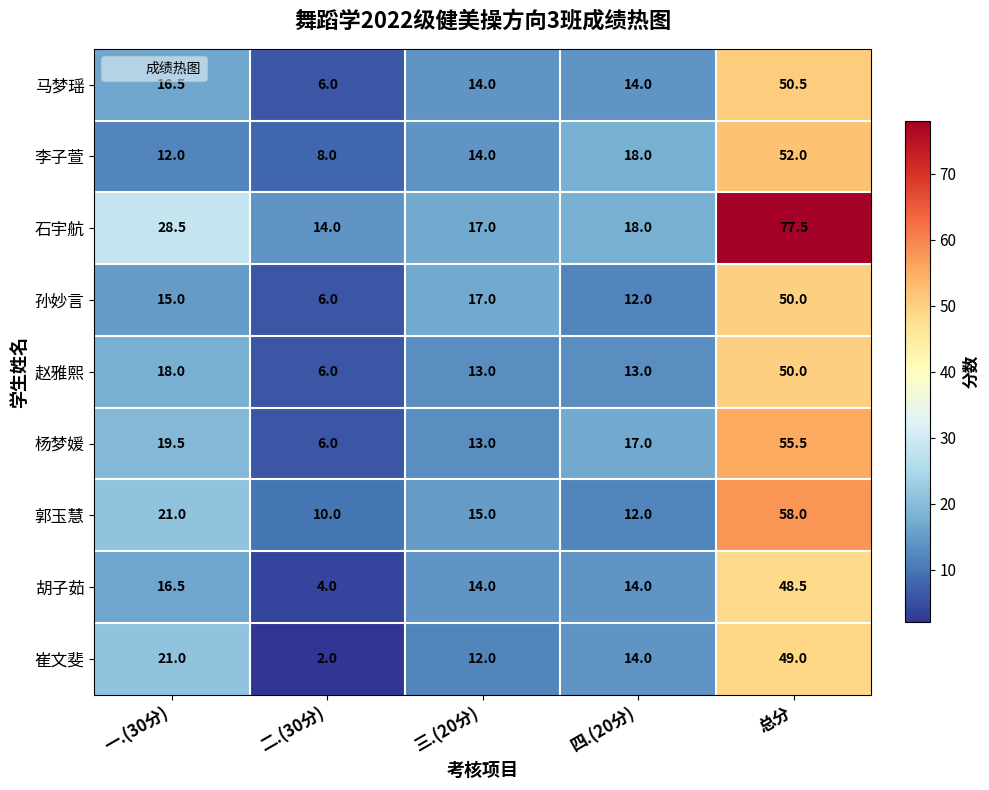

What is the average value of the 胡子茹 series?

19.4